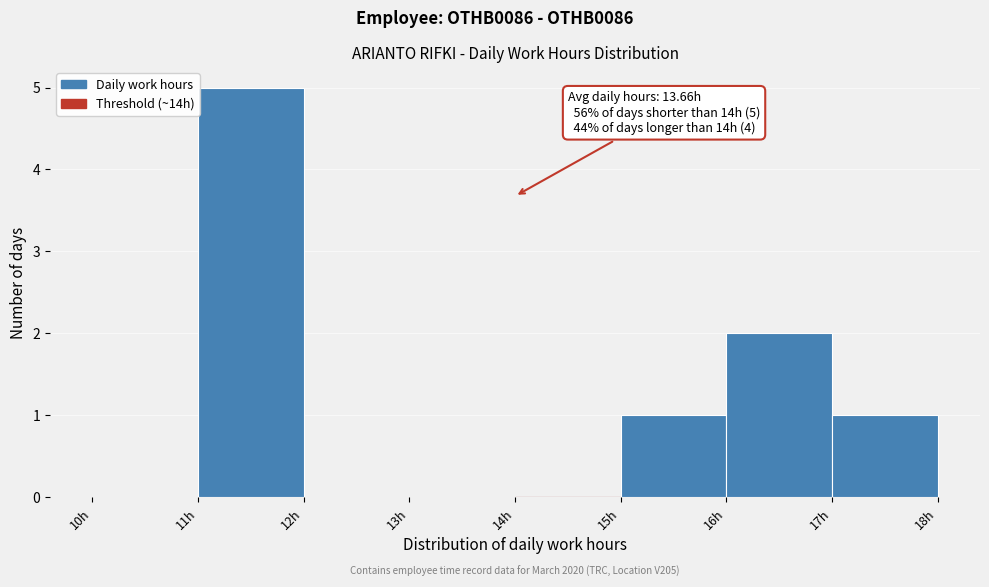

Over which range of the x-axis is the bar tallest?

11 to 12